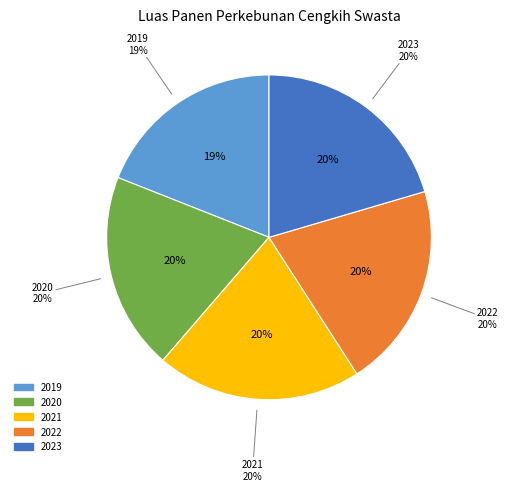

The 2023 slice represents 20% of the pie. True or false?

True